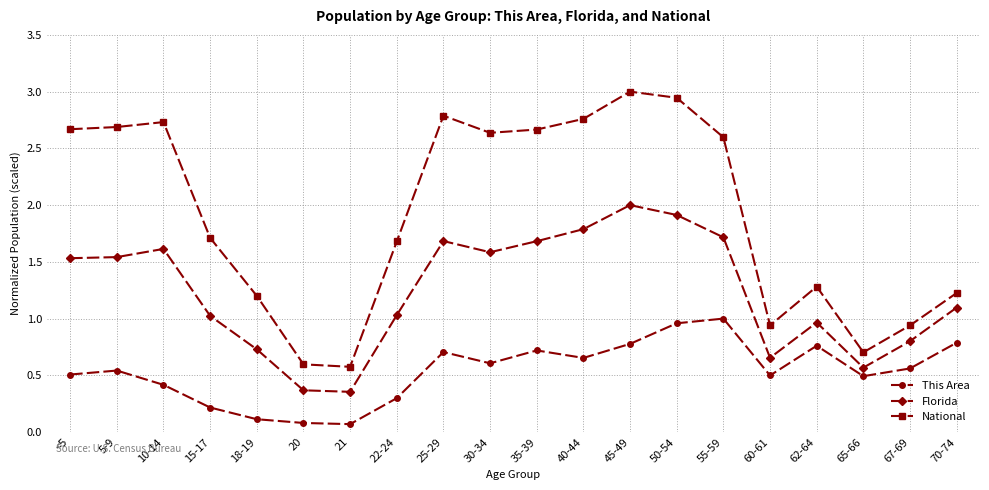

True or false: Florida and This Area intersect in this chart.

False